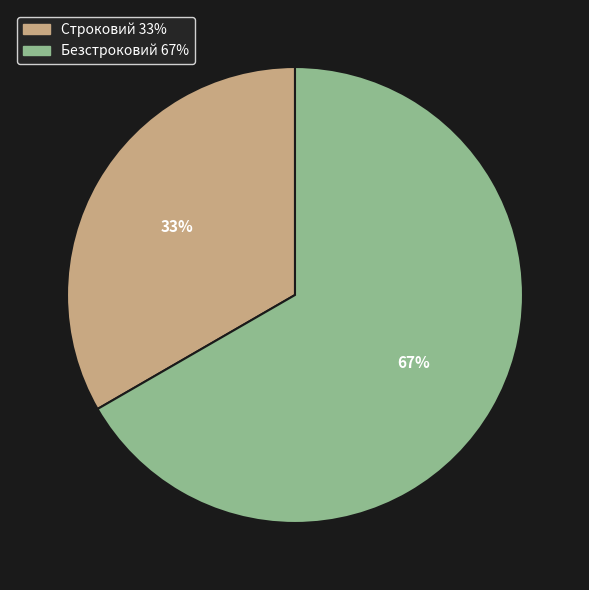

What is the ratio of the value at Строковий to the value at Безстроковий?

0.5